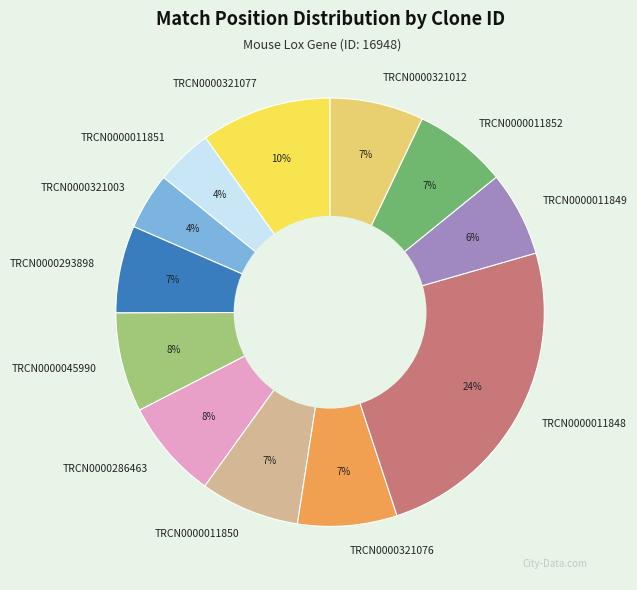

To the nearest percent, what is the difference between the largest and smallest slice percentages?

20%